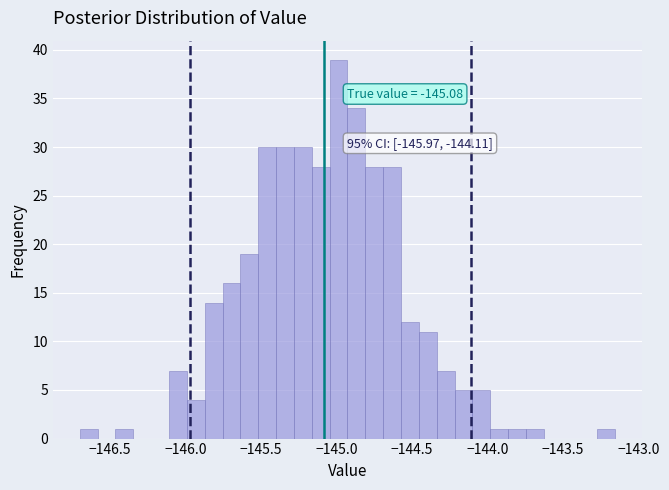

Around what value on the x-axis is the tallest bar? Give the approximate position of its centre, as read against the axis.

-145.00